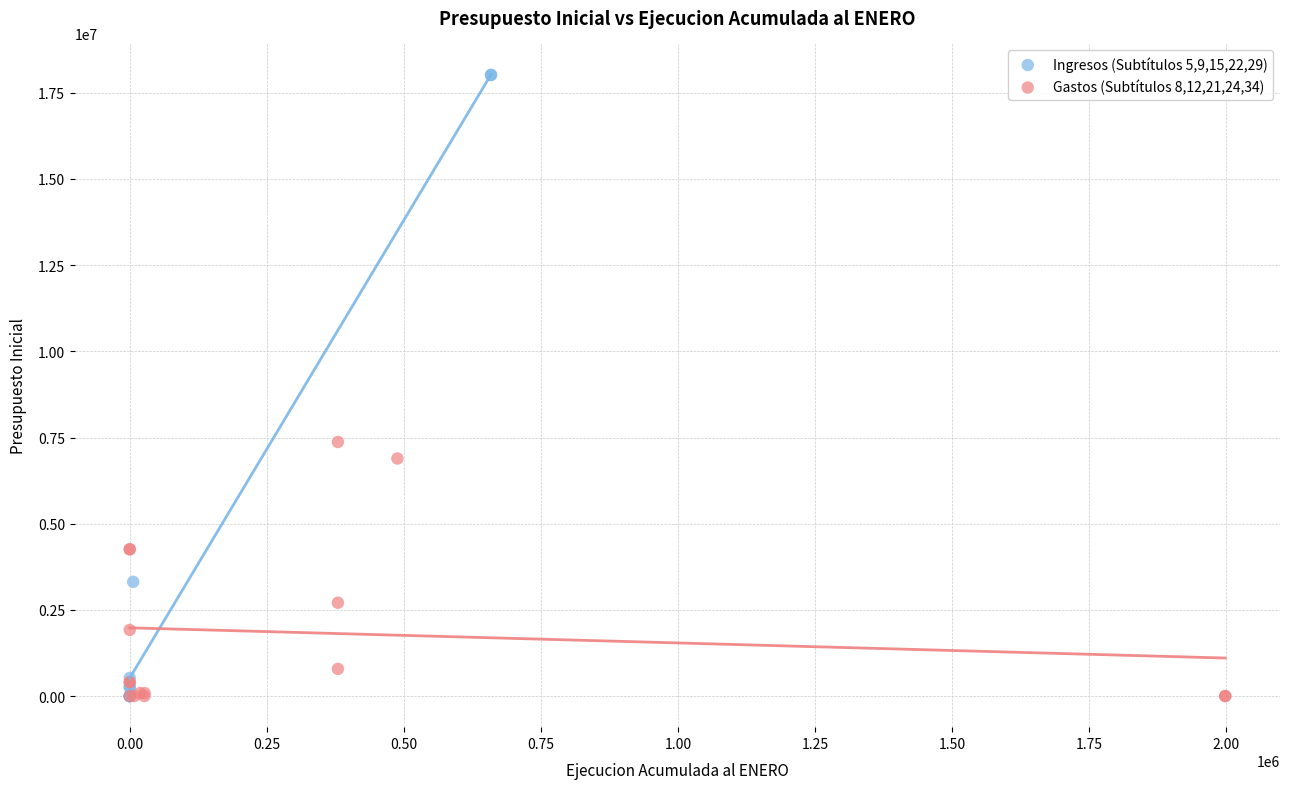

Which series contains the highest Y value?

Ingresos (Subtítulos 5,9,15,22,29)